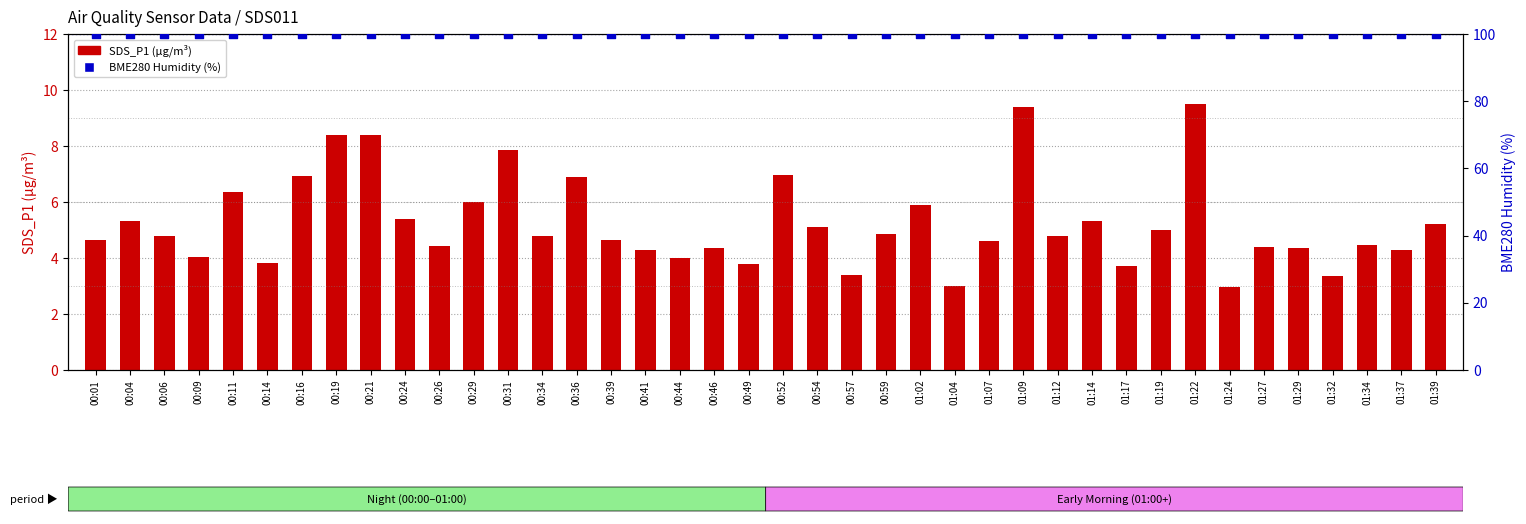

At how many categories does at least one series exceed 75?

40